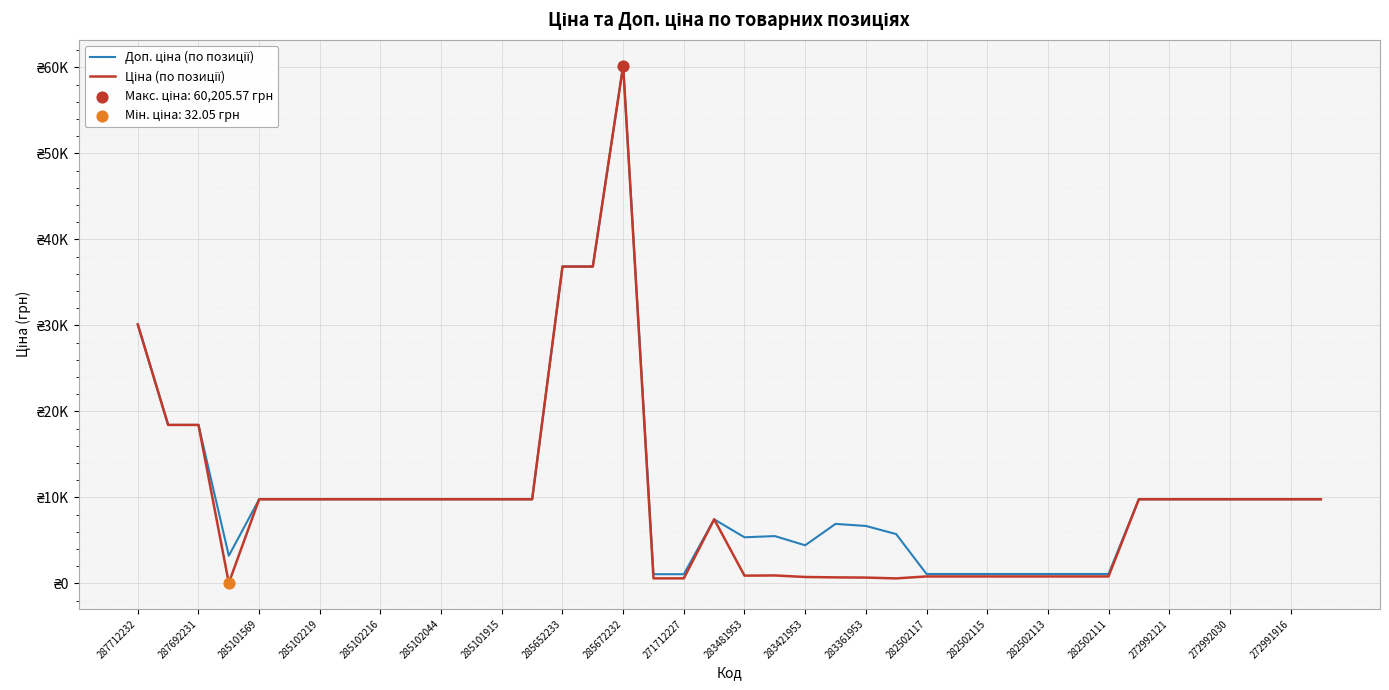

Does the chart have visible grid lines?

Yes